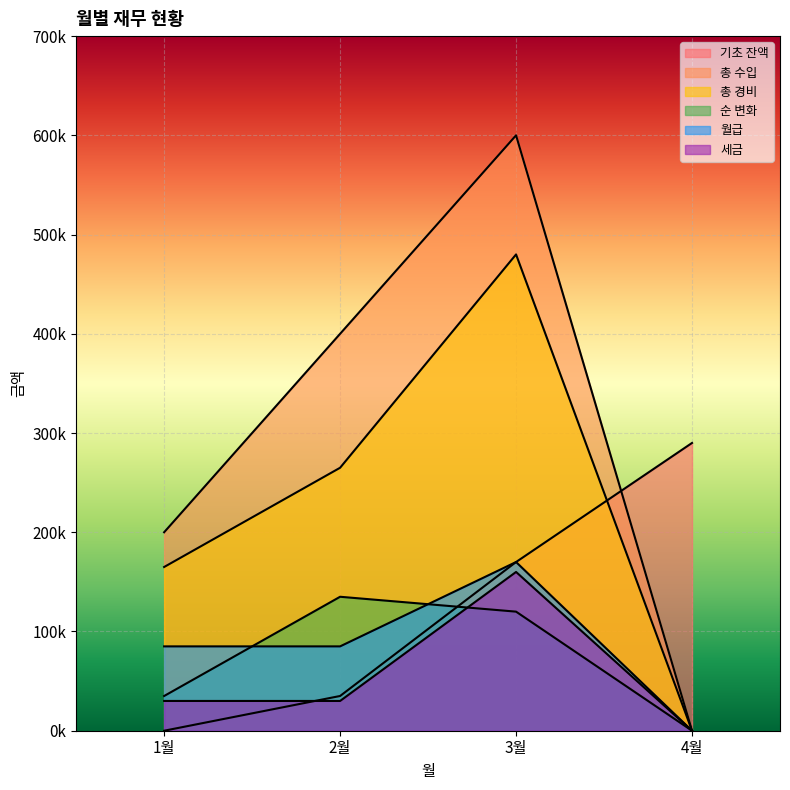

Which series ends up on top after the final intersection of 순 변화 and 기초 잔액?

기초 잔액